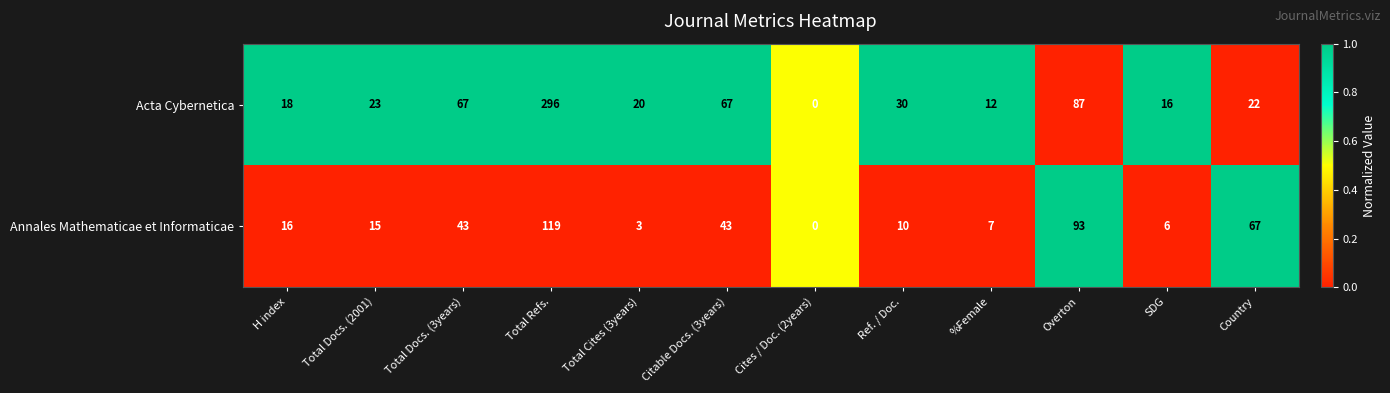

Where is Acta Cybernetica nearest to the value 148?

Overton